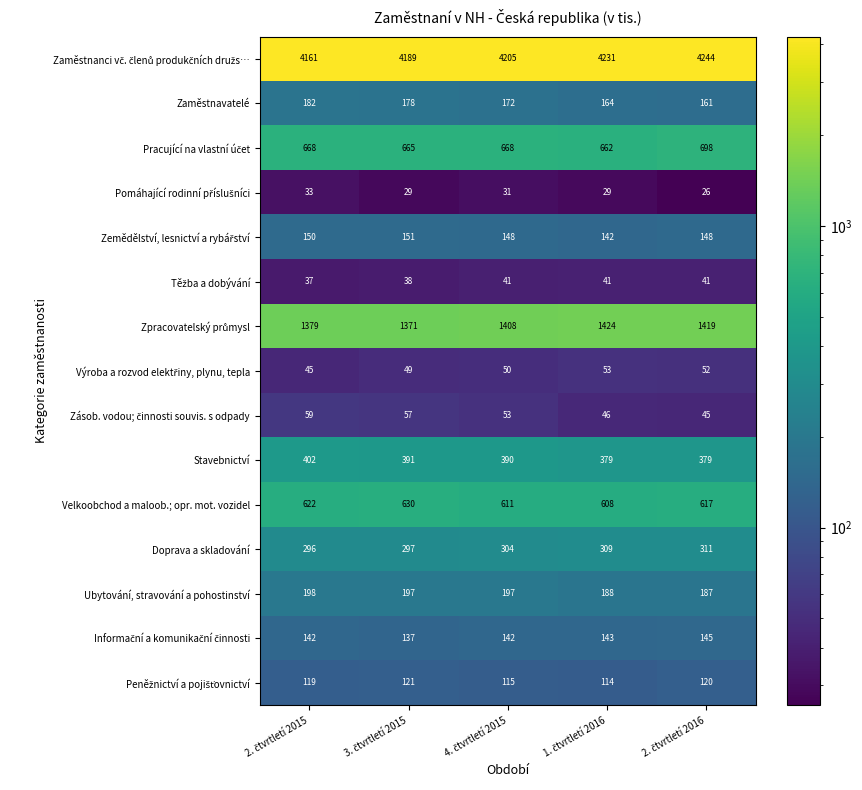

At how many categories does at least one series exceed 3409?

5